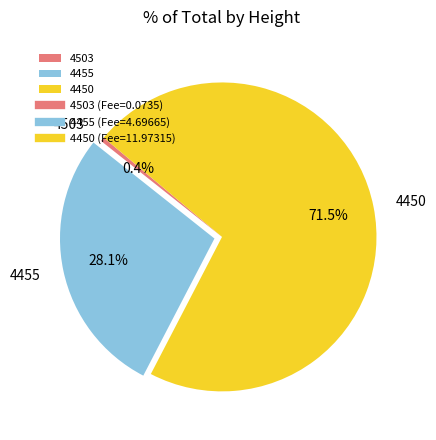

Between 4503 and 4455, which is larger?

4455